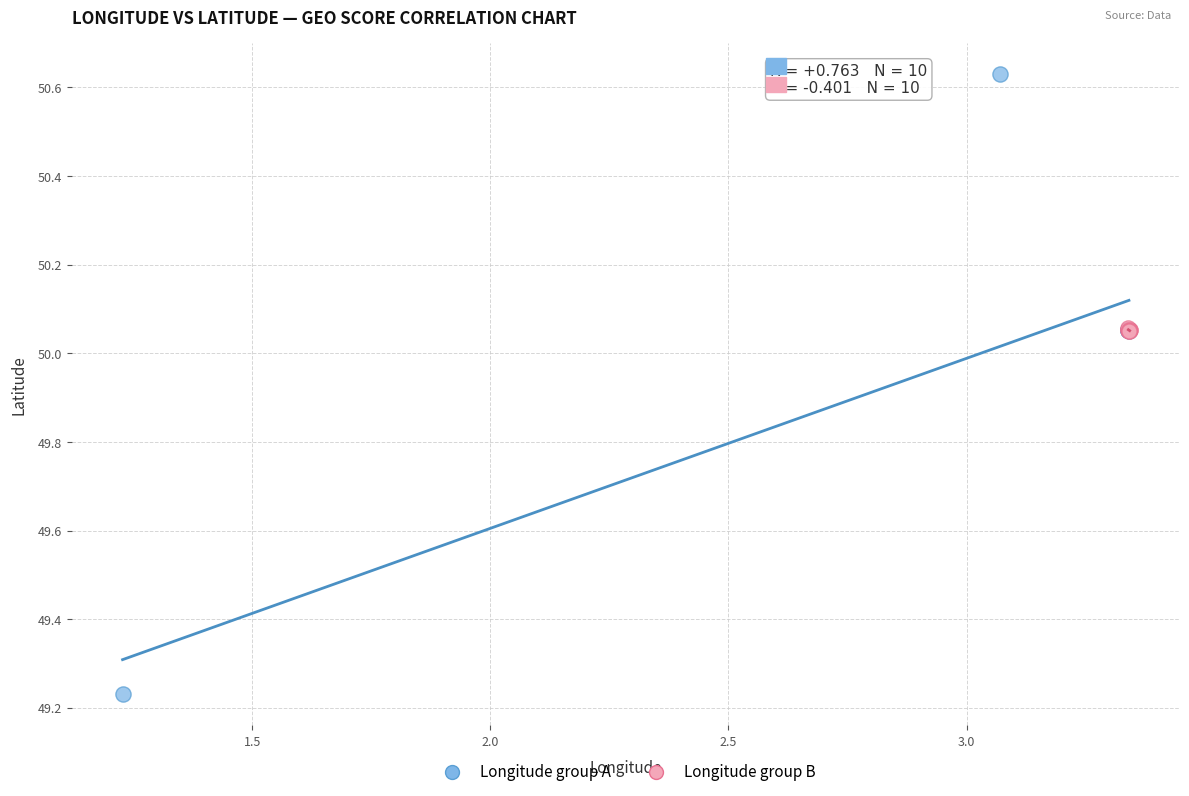

Which series has the largest Y range (max minus min)?

Longitude group A